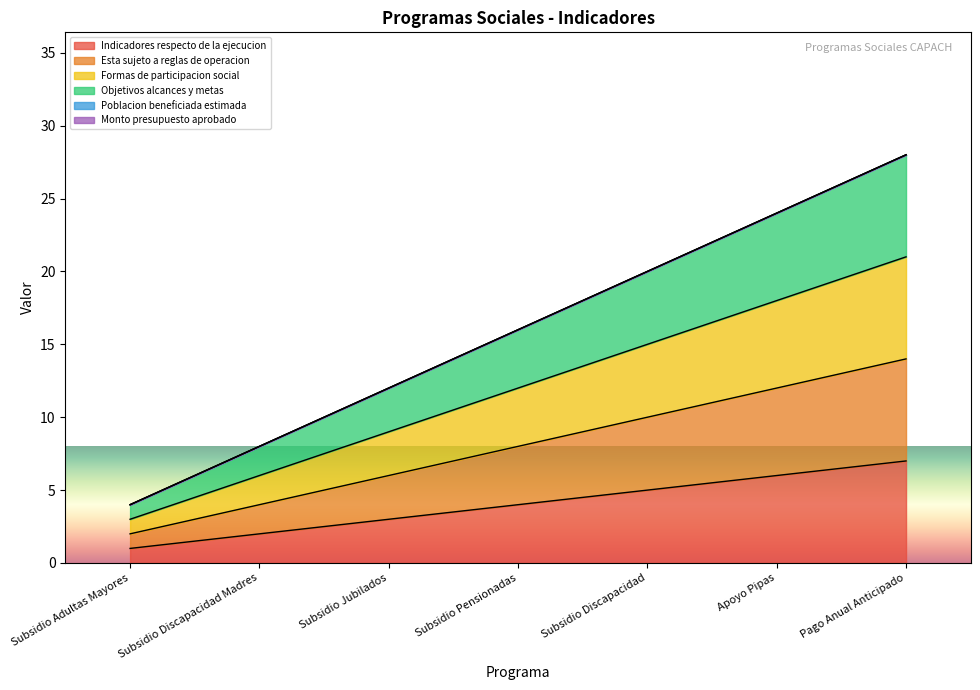

Reading left to right, what are all the values shown in this chart?

Indicadores respecto de la ejecucion: 1	2	3	4	5	6	7
Esta sujeto a reglas de operacion: 2	4	6	8	10	12	14
Formas de participacion social: 3	6	9	12	15	18	21
Objetivos alcances y metas: 4	8	12	16	20	24	28